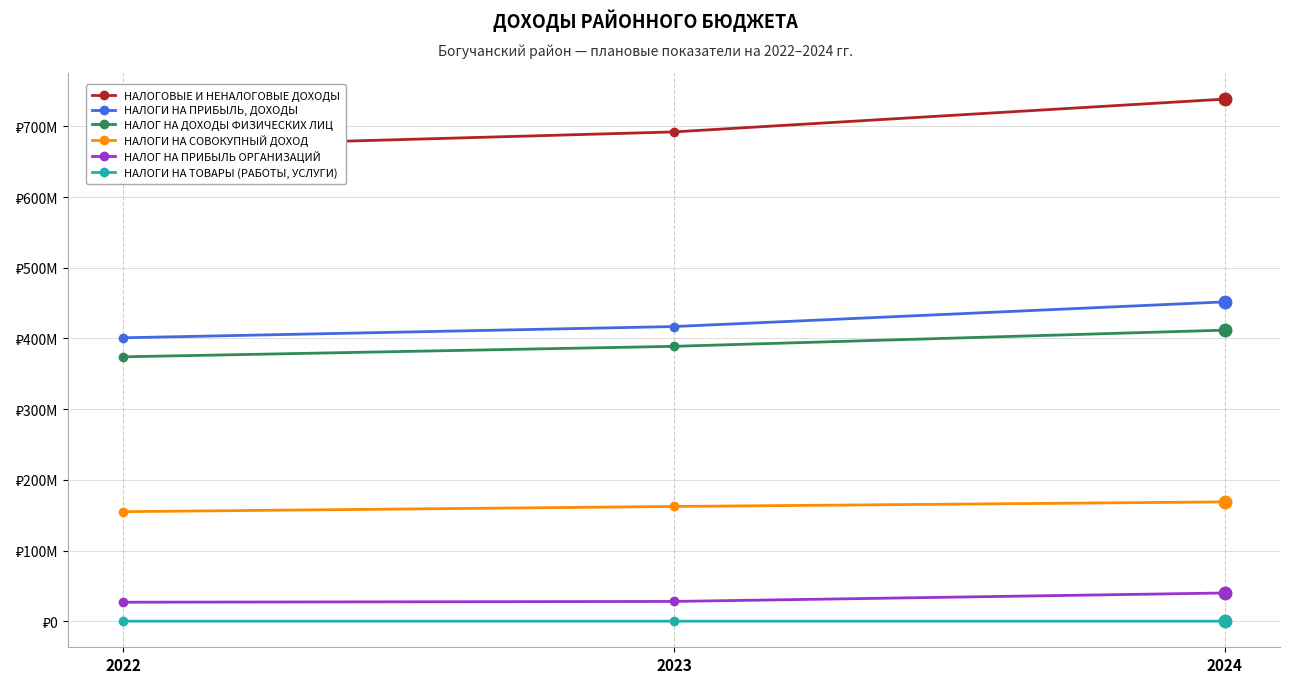

How many categories are shown in the chart?

3